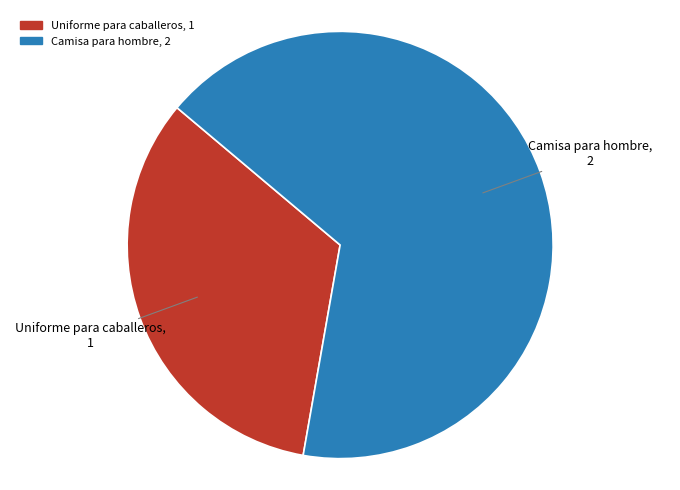

Do Uniforme para caballeros and Camisa para hombre together represent more than half of the pie?

Yes